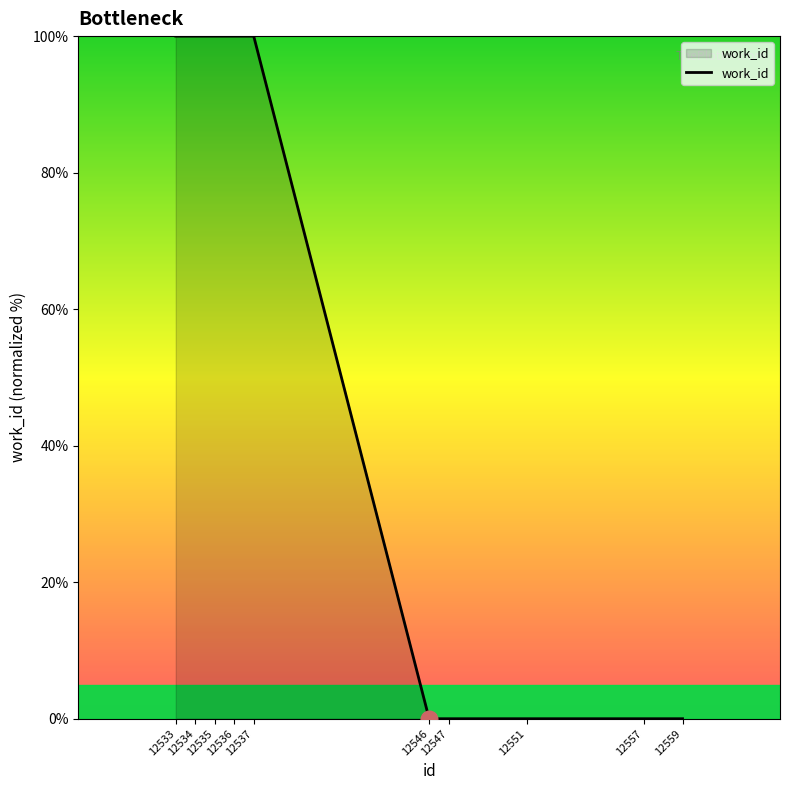

What is the maximum value shown in the chart?

100.0